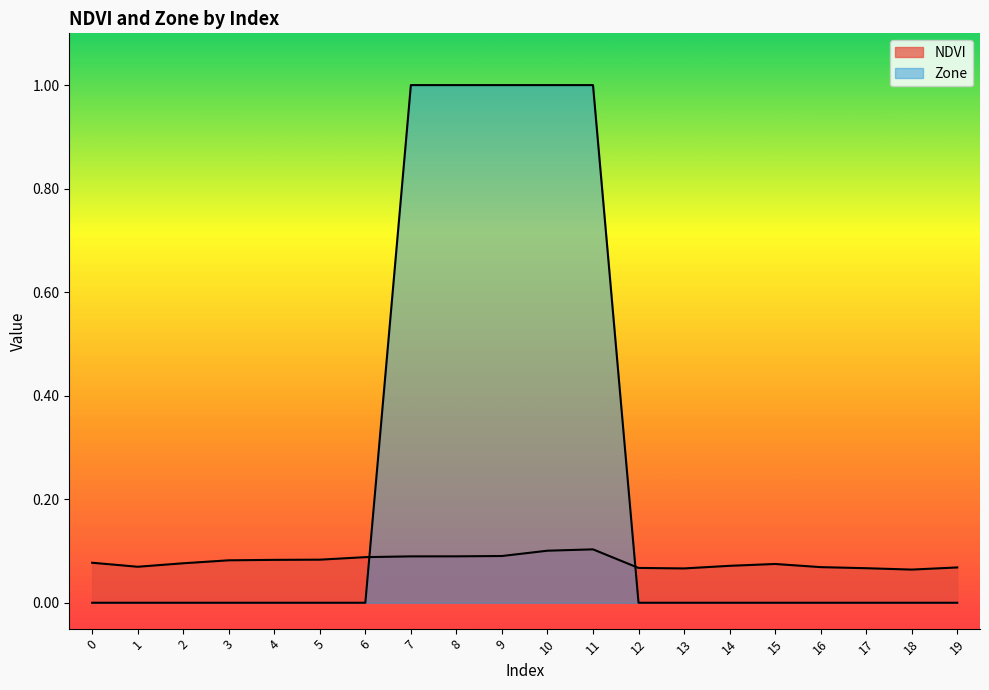

True or false: NDVI has a value of 0.1 at 4.

False